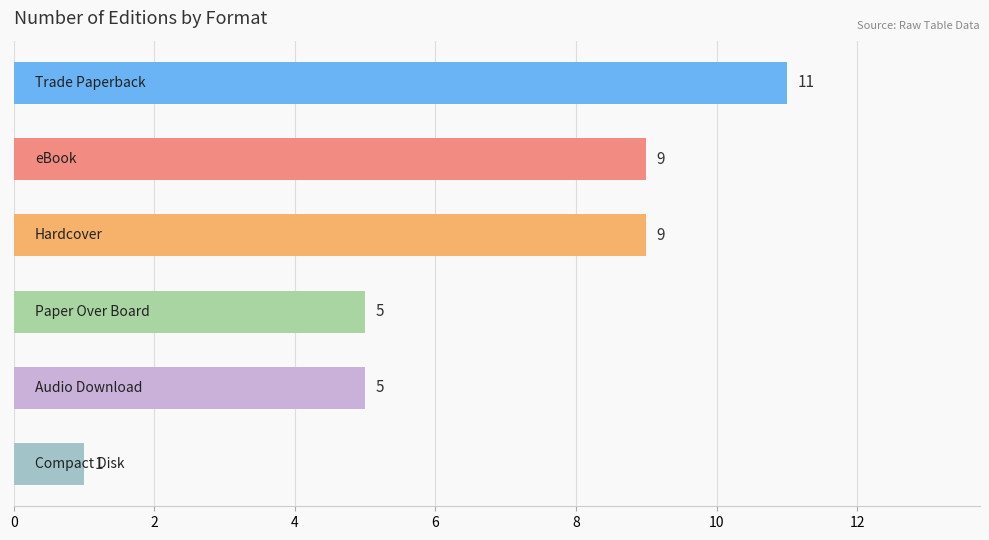

What is the difference between the maximum and second lowest values?

6